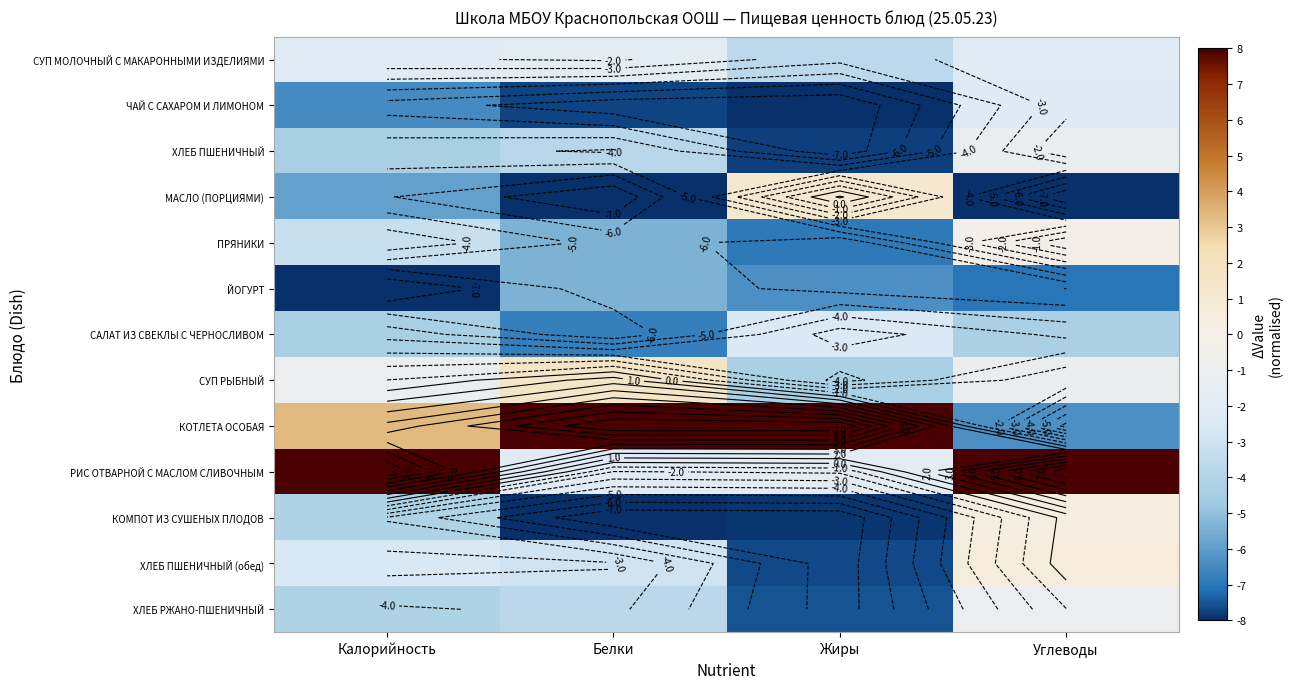

What is the difference between the ЧАЙ С САХАРОМ И ЛИМОНОМ values at Жиры and Калорийность?

1.6